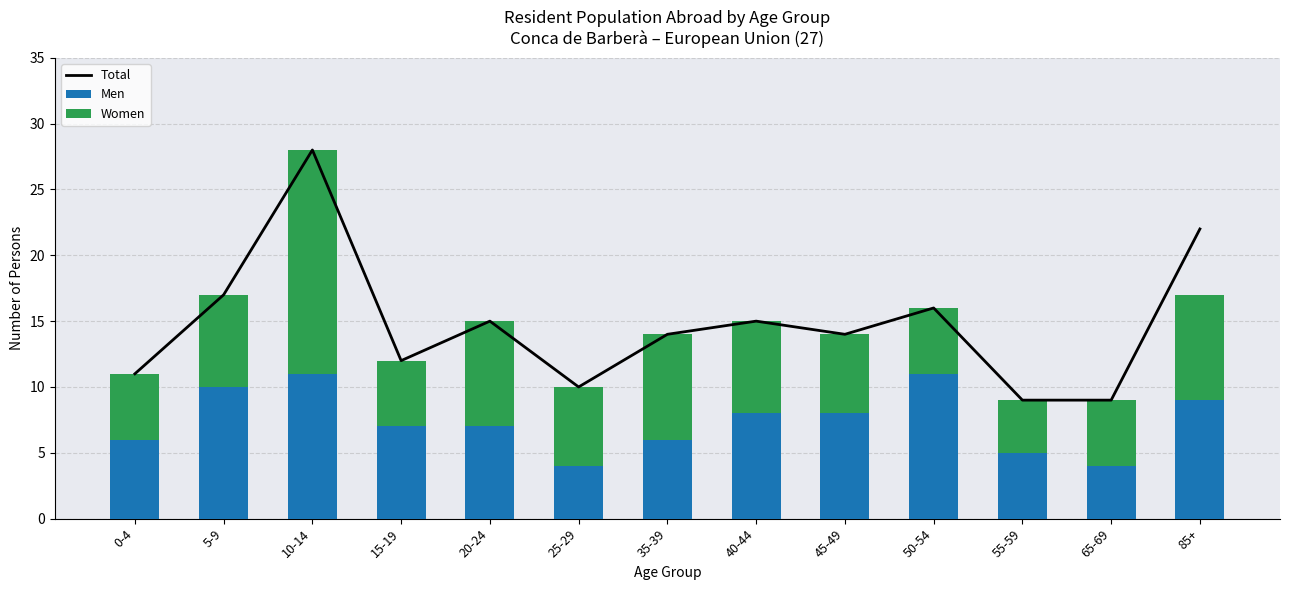

How many data points in Women are above 6?

6